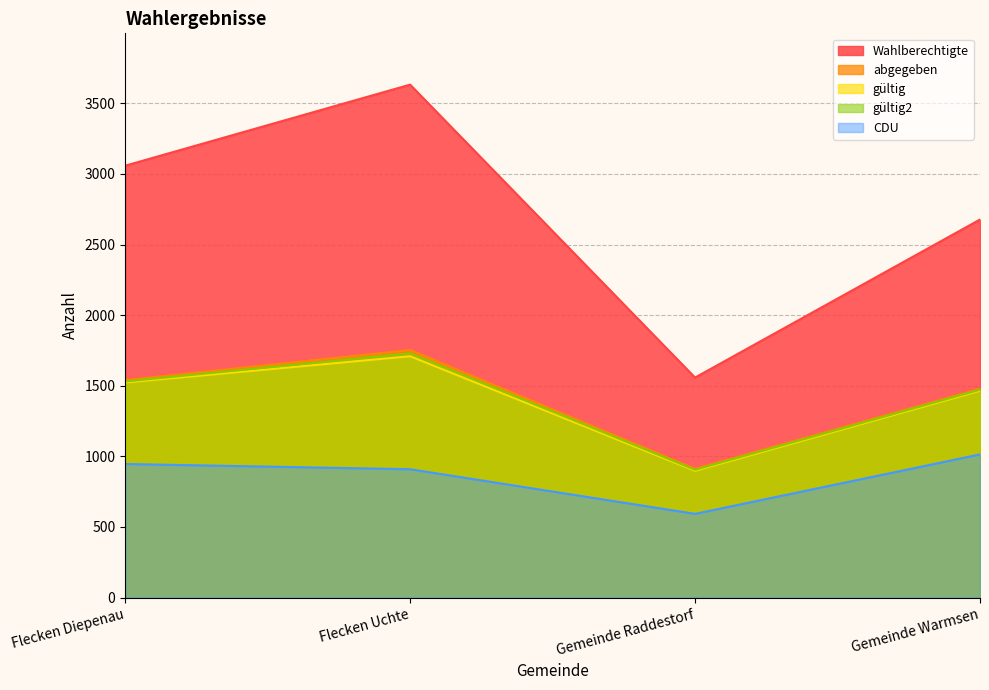

At how many categories does at least one series exceed 2917?

2